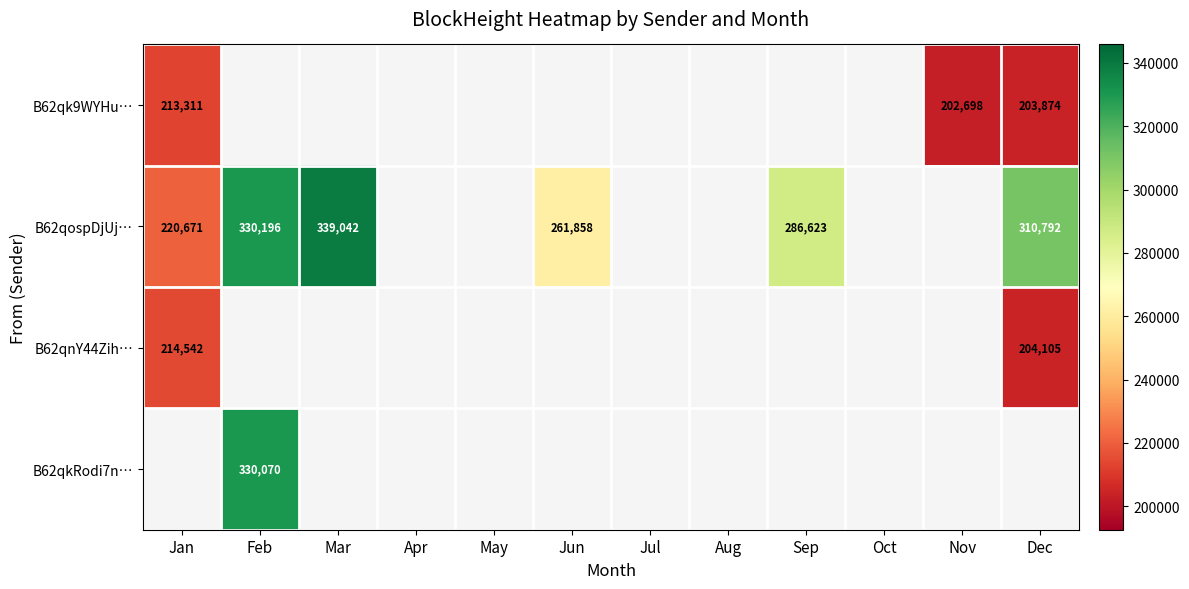

What is the difference between the maximum and minimum values in the B62qnY44Zih… series?

10437.0